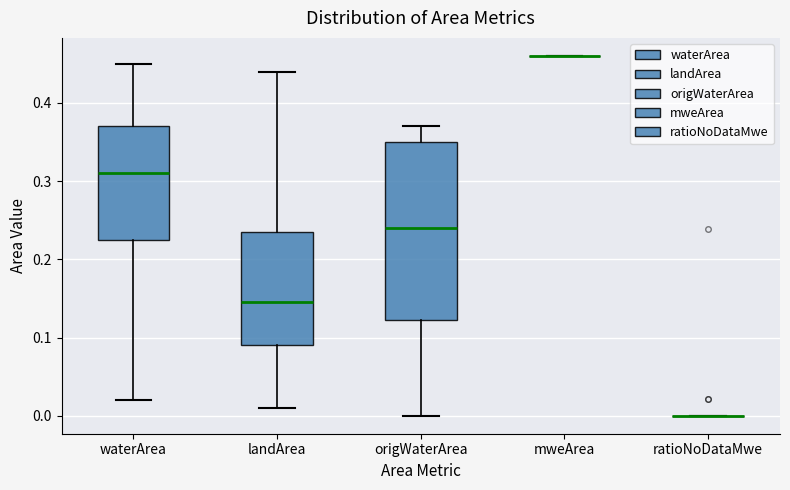

Where does the upper whisker of the box for origWaterArea end on the y-axis? The values are not printed on the chart, so give them approximately, as read against the axis.

0.37